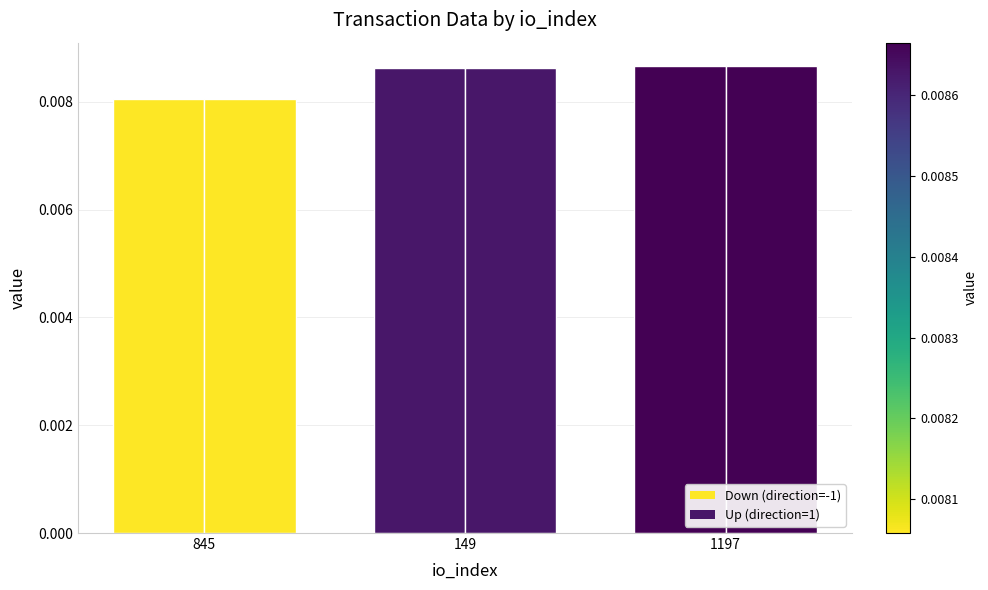

How many bars are there in total?

6